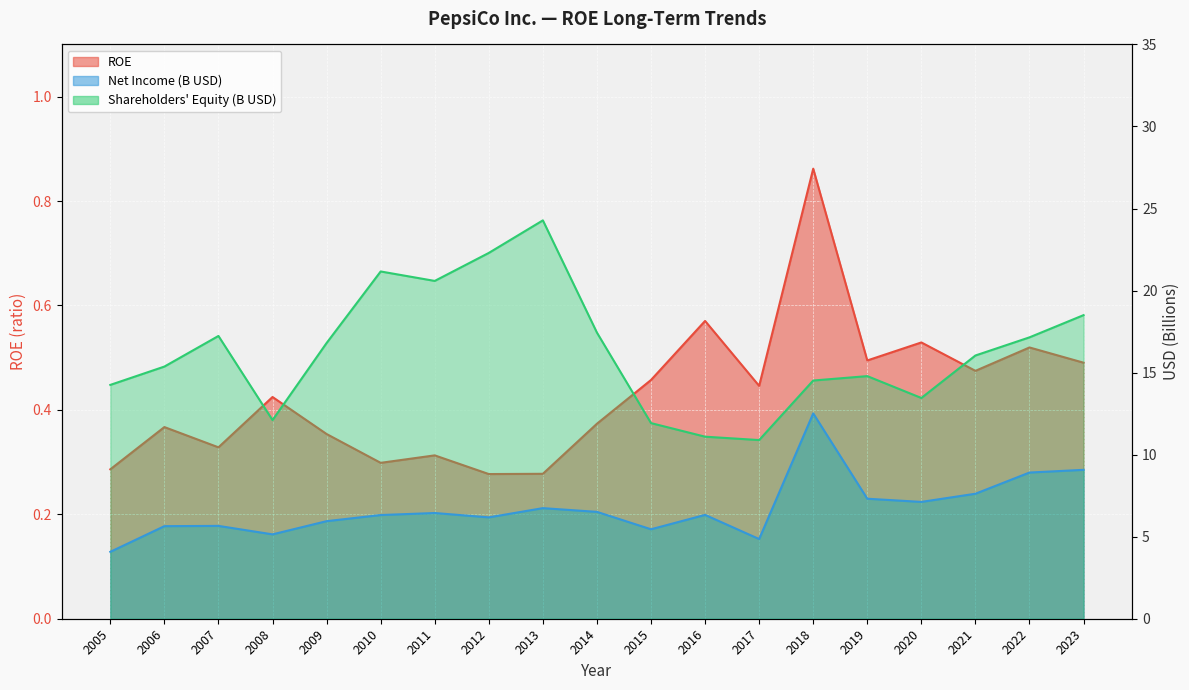

Does the chart display data point markers on the line(s)?

No